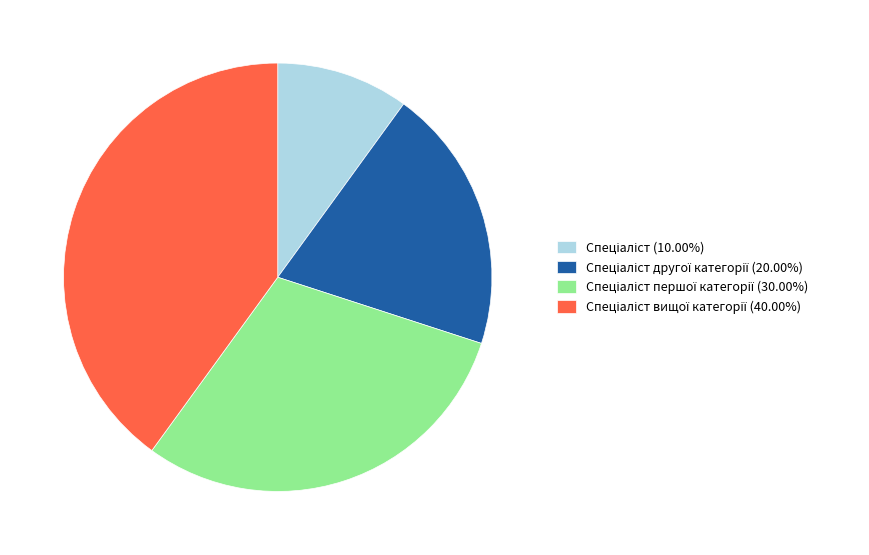

Is there a majority slice in this chart?

No